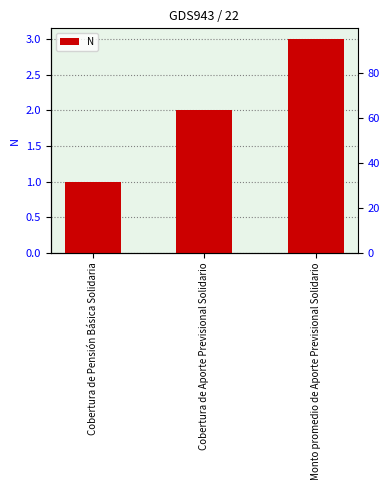

What is the smallest value displayed?

1